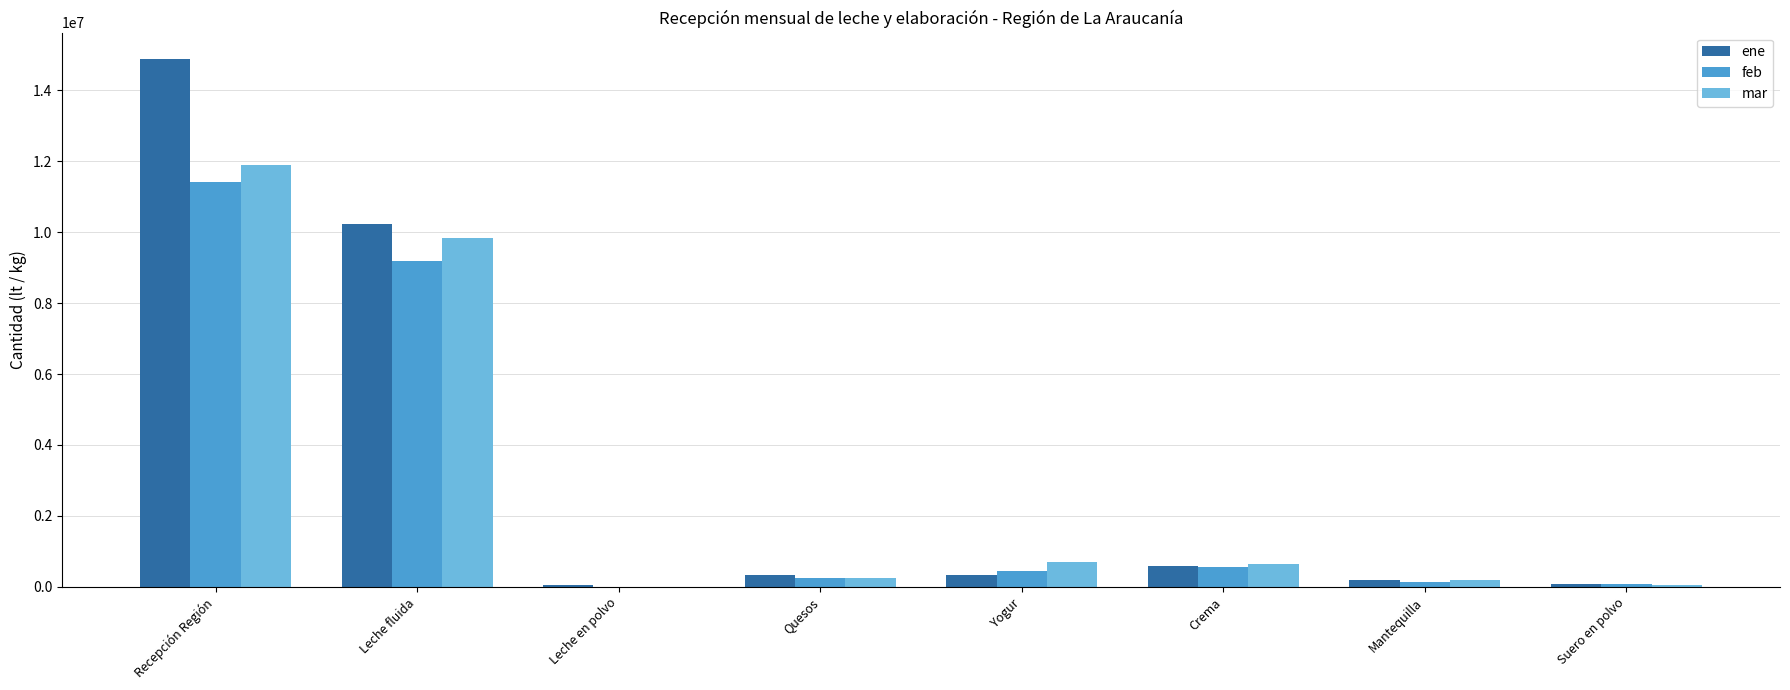

What is the sum of all ene values?

26712747